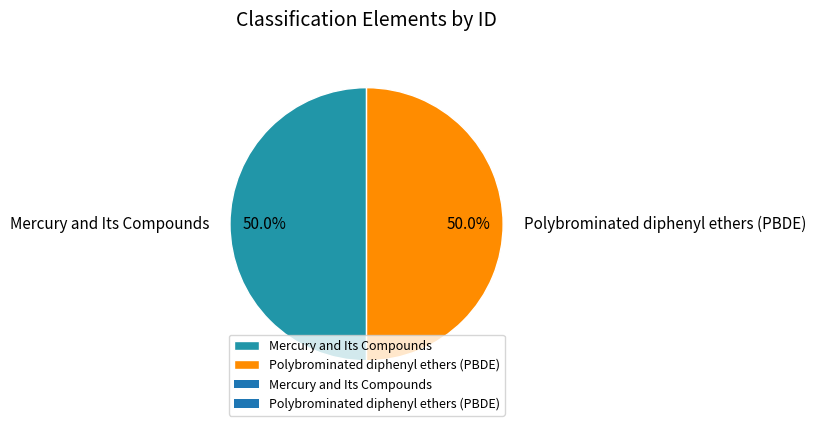

Approximately how many times larger is the value at Polybrominated diphenyl ethers (PBDE) compared to Mercury and Its Compounds?

1.0